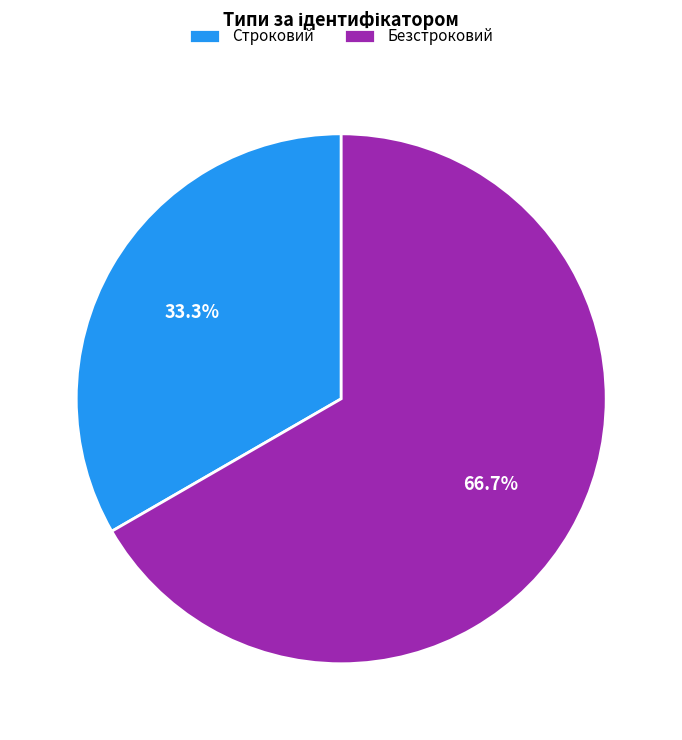

Which slice is the smallest?

Строковий